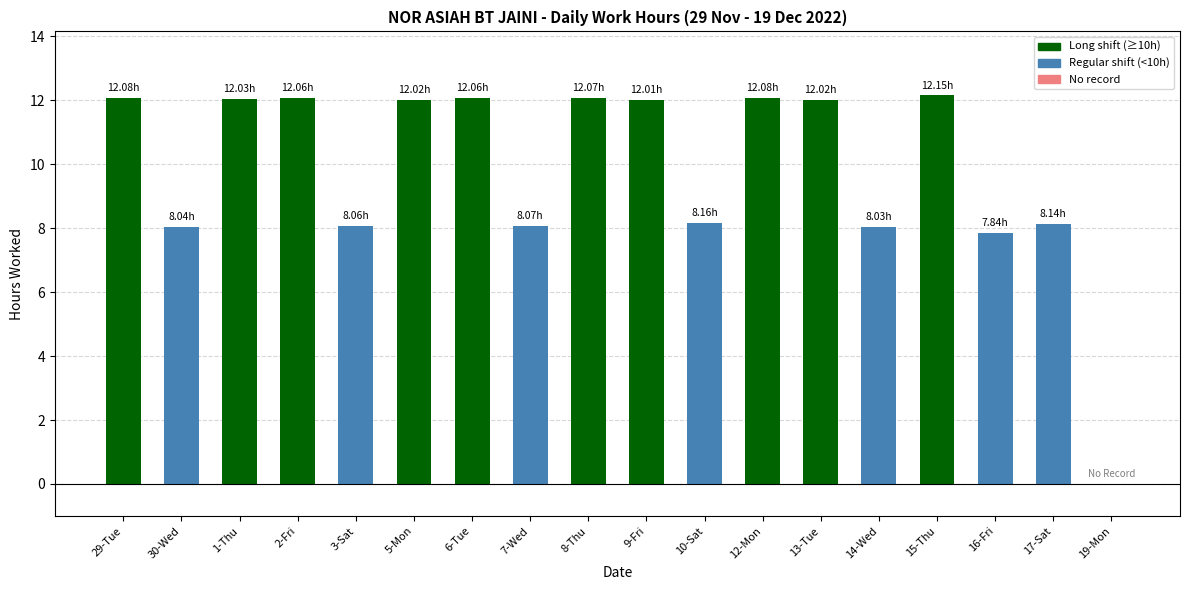

Where is the data nearest to the value 6?

16-Fri